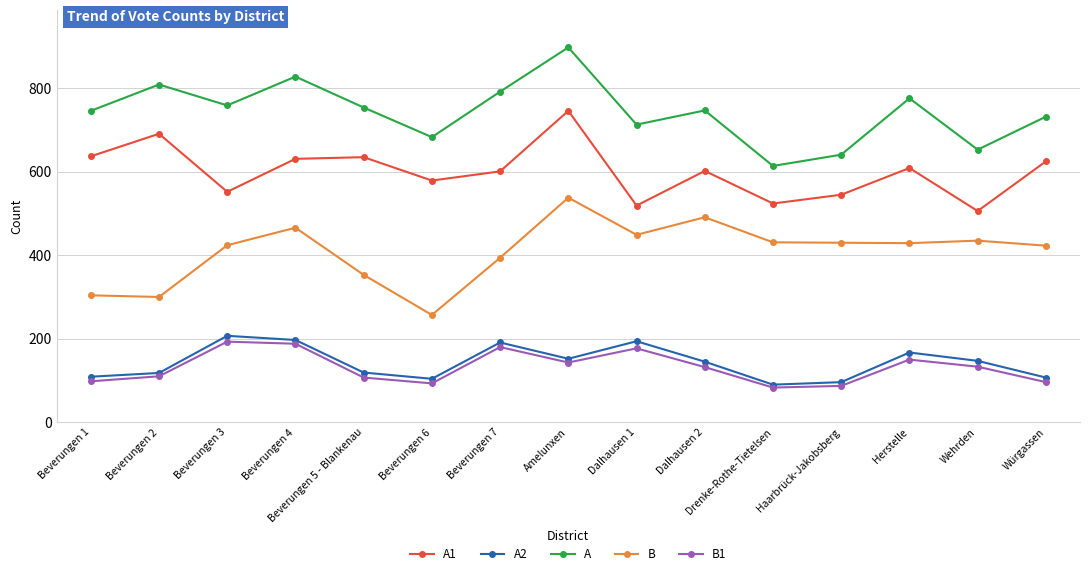

True or false: B1 and A1 intersect in this chart.

False